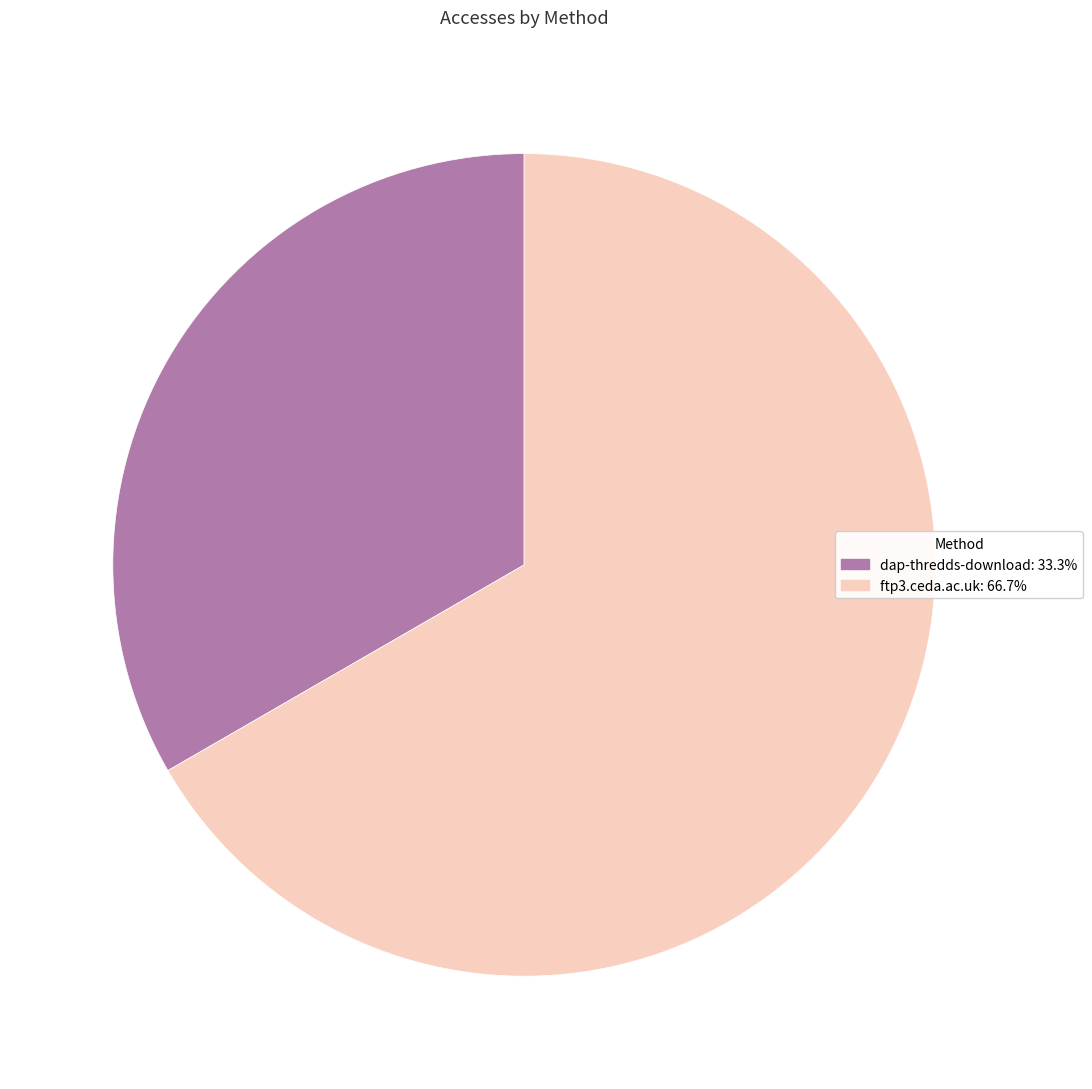

Which category has the smallest portion of the pie?

dap-thredds-download